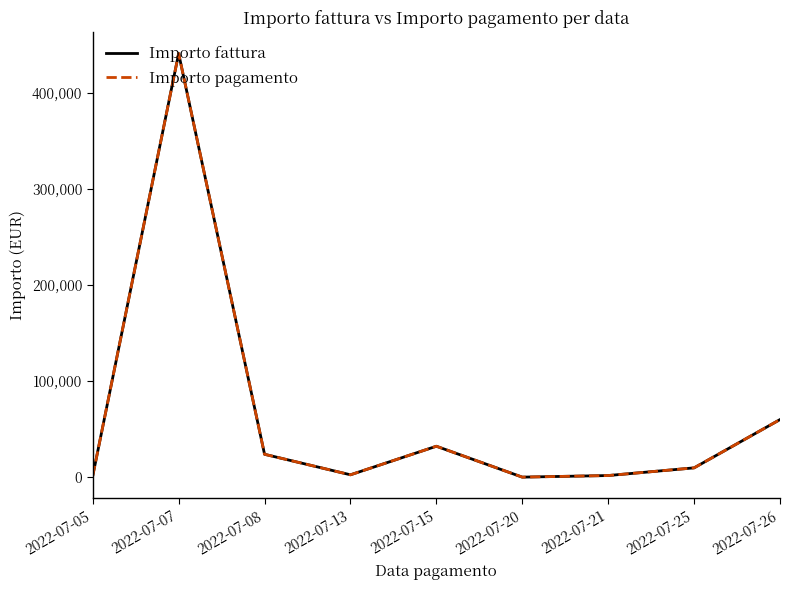

The value of Importo pagamento at 2022-07-26 is 35889.7. True or false?

False